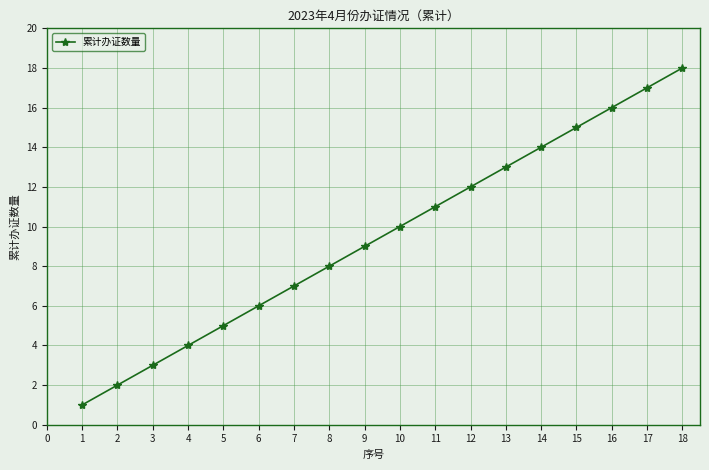

Which category has the highest value across all series?

18